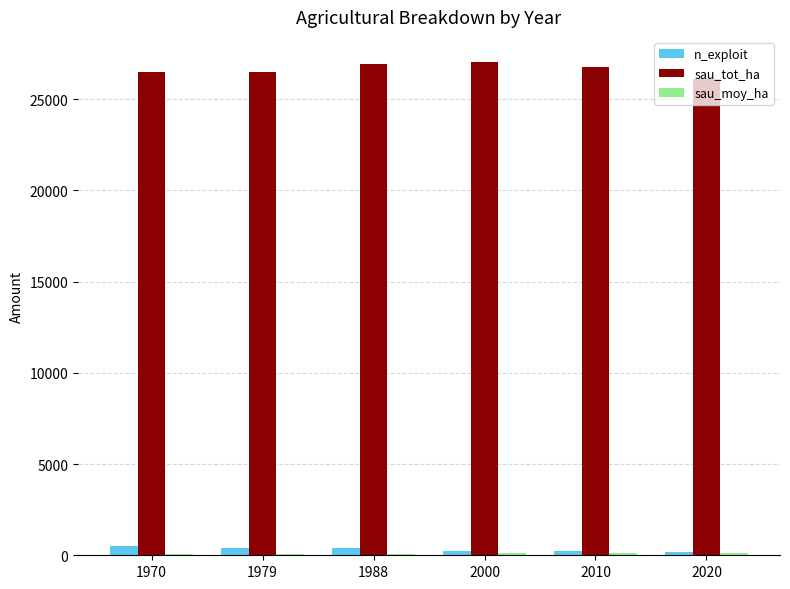

Which series has the largest total across all categories?

sau_tot_ha